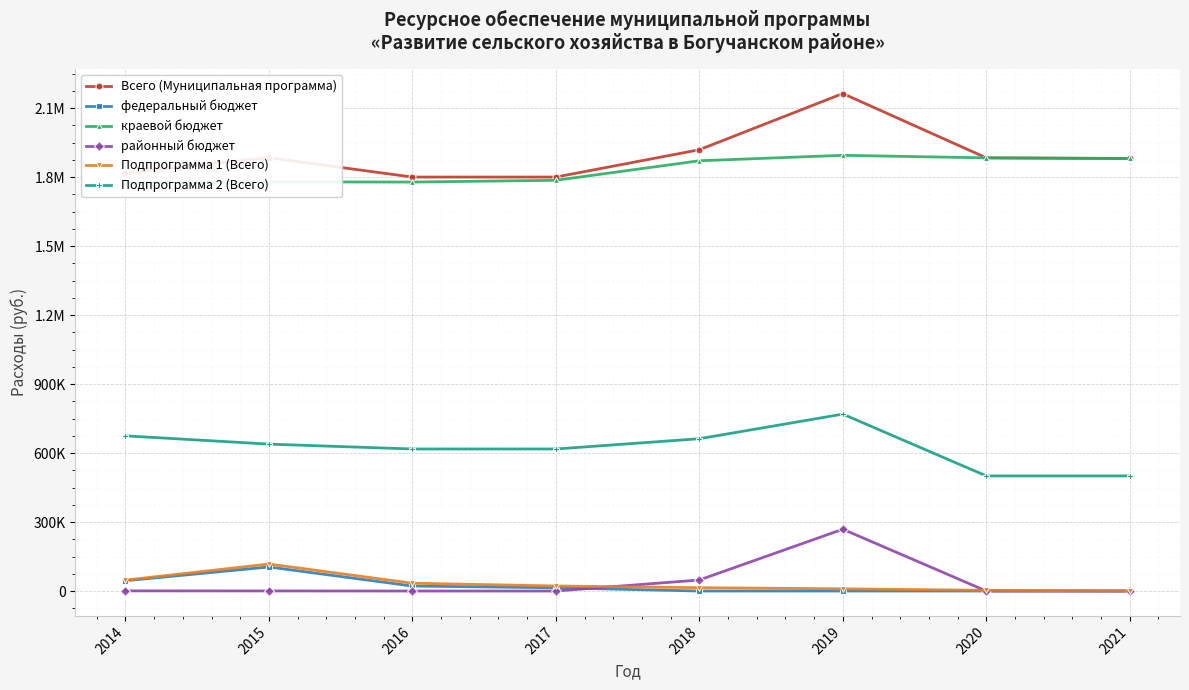

At which label is Подпрограмма 1 (Всего) closest to 58787?

2014